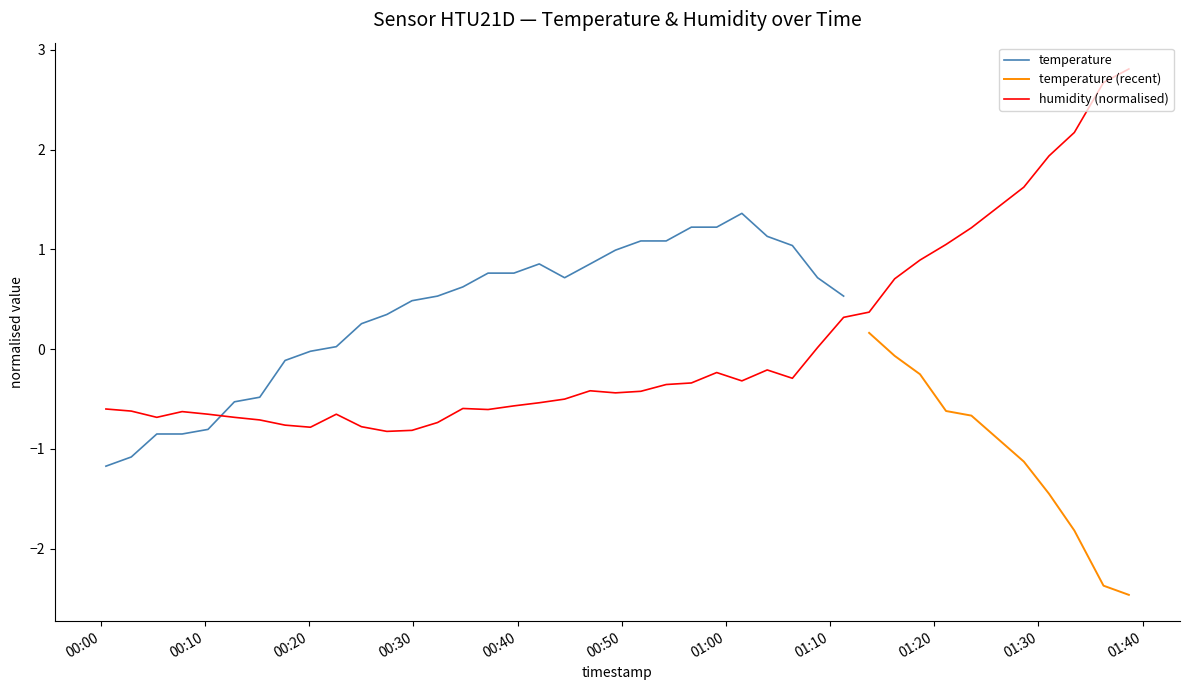

What is the label of the 16th point from the left?

2023-02-28T00:37:10